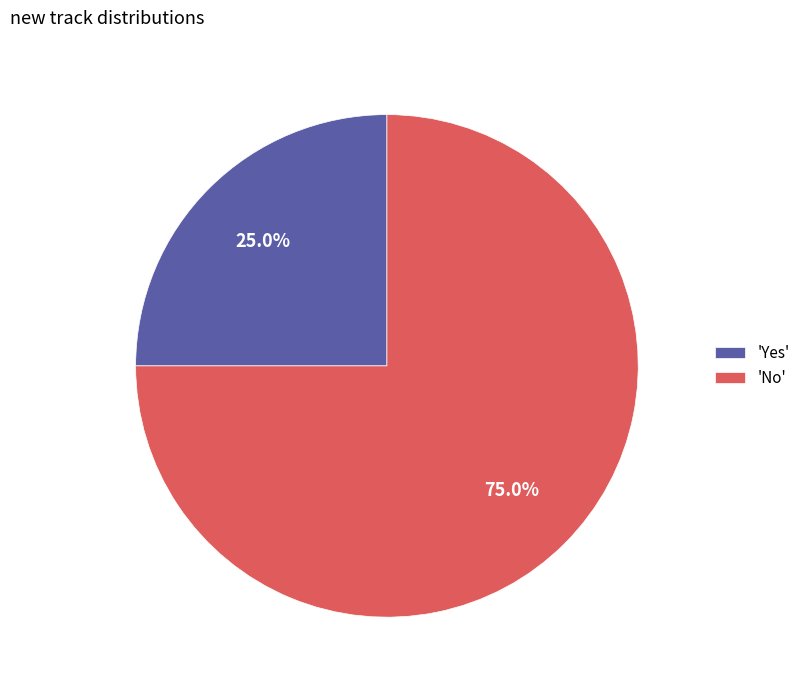

Do 'Yes' and 'No' together represent more than half of the pie?

Yes